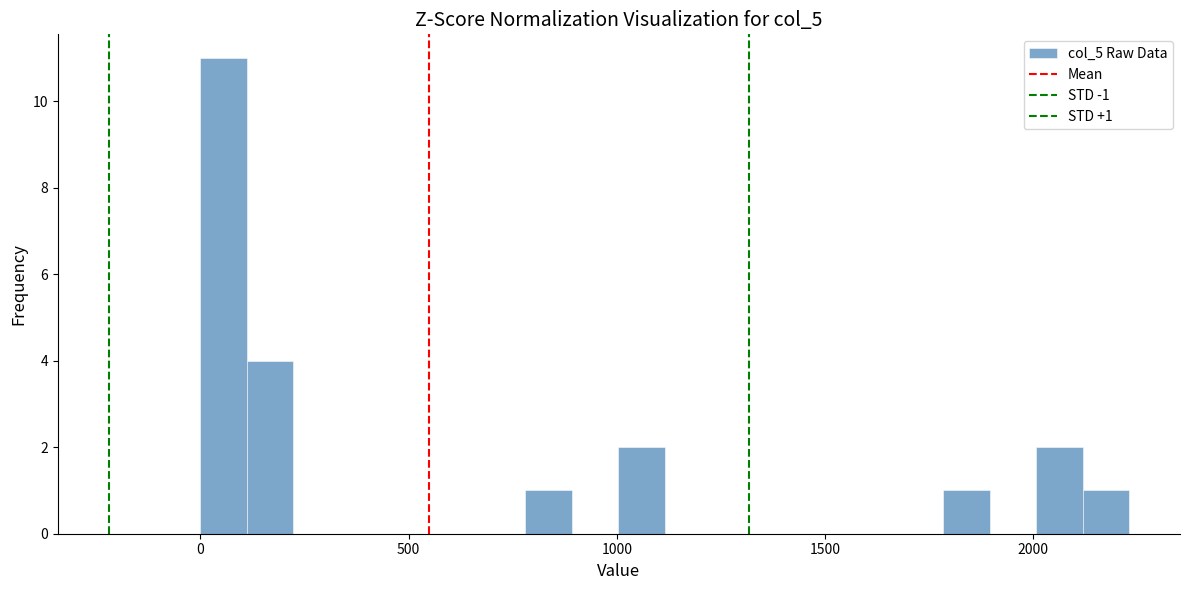

Read against the x-axis, roughly where is the centre of the tallest bar?

50